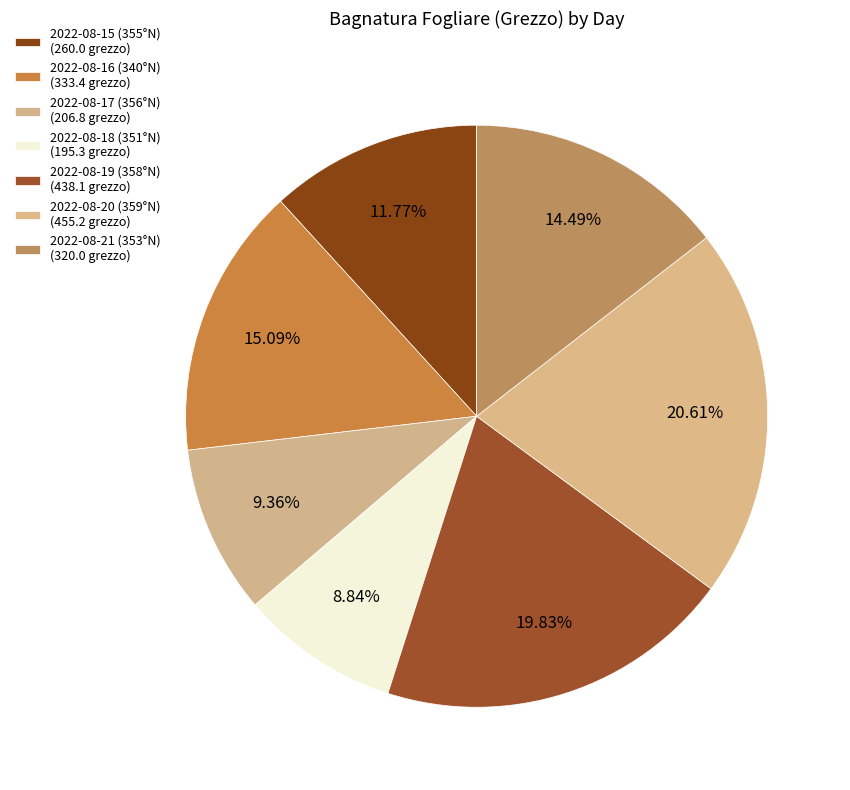

Approximately how many times larger is the value at 2022-08-19 (358°N) compared to 2022-08-16 (340°N)?

1.3